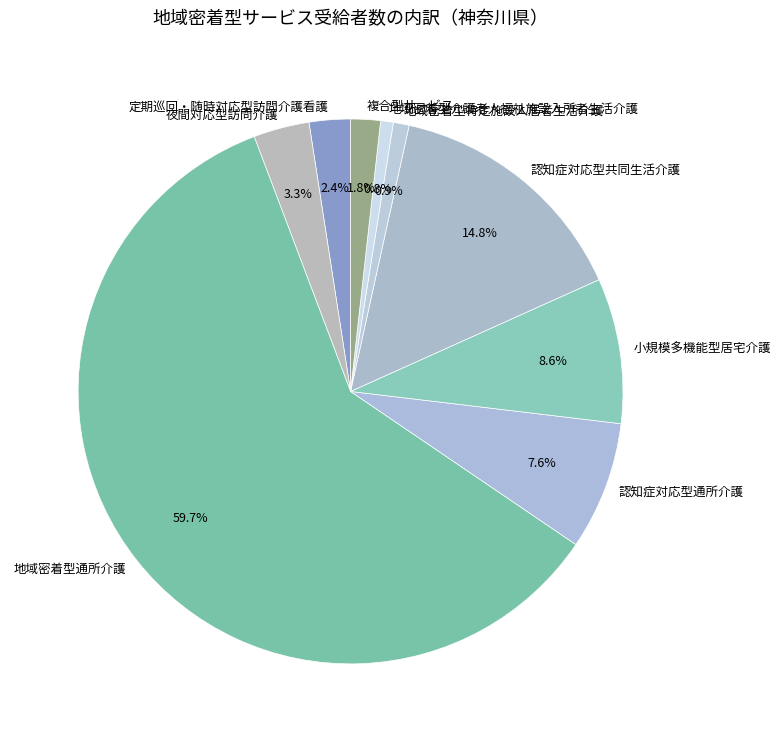

What percentage do 認知症対応型通所介護 and 認知症対応型共同生活介護 together represent?

22.4%